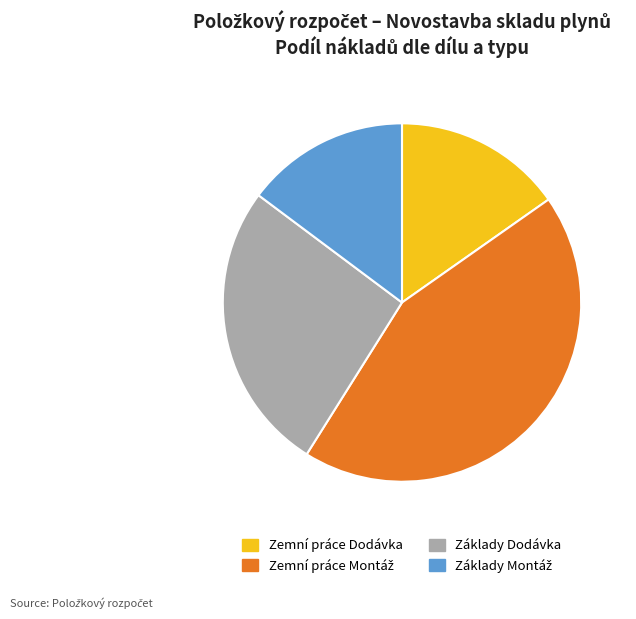

What is the ratio of the value at Základy Dodávka to the value at Zemní práce Dodávka?

1.7